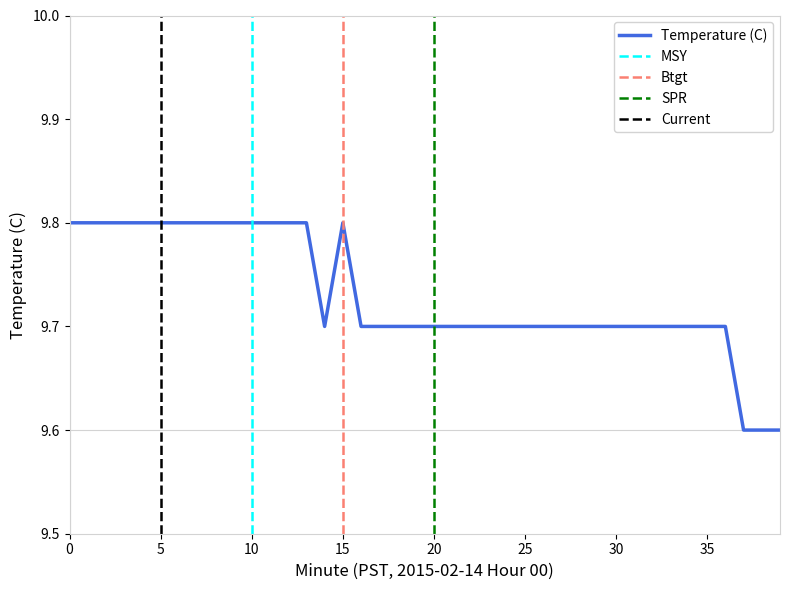

Reading left to right, list all the values displayed in this chart.

9.8	9.8	9.8	9.8	9.8	9.8	9.8	9.8	9.8	9.8	9.8	9.8	9.8	9.8	9.7	9.8	9.7	9.7	9.7	9.7	9.7	9.7	9.7	9.7	9.7	9.7	9.7	9.7	9.7	9.7	9.7	9.7	9.7	9.7	9.7	9.7	9.7	9.6	9.6	9.6